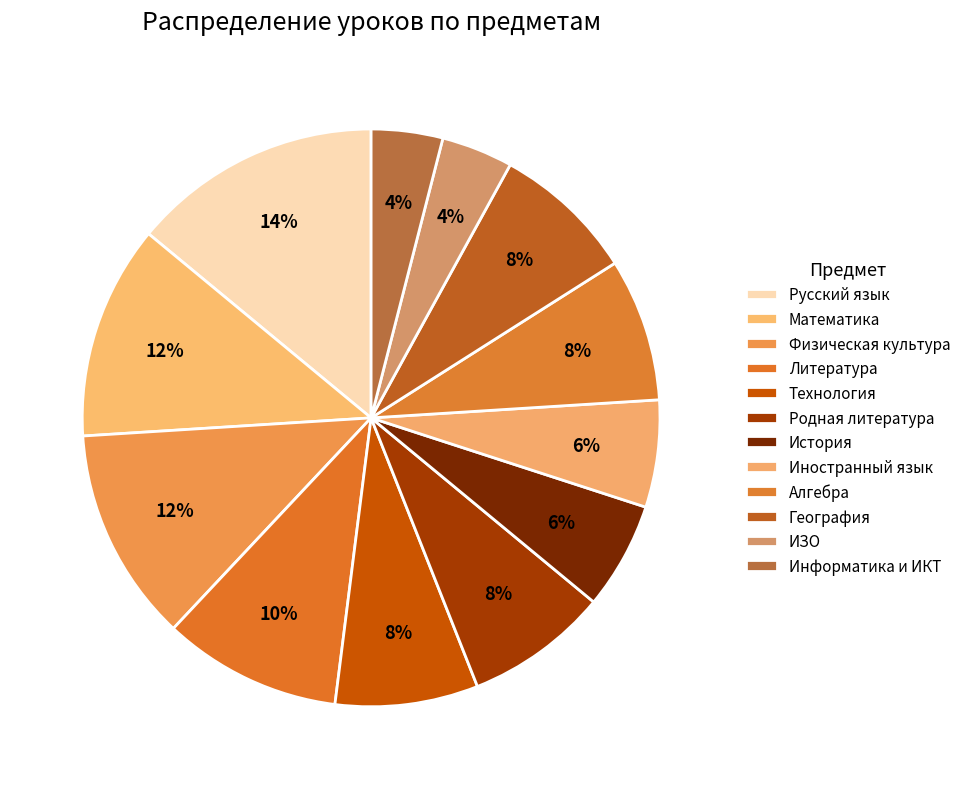

Which slice is the largest?

Русский язык